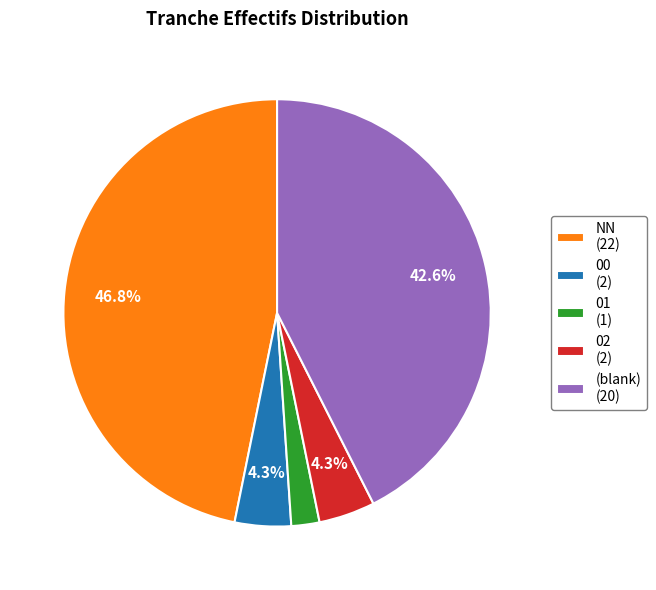

What percentage is NOT represented by 00 (2)?

95.7%